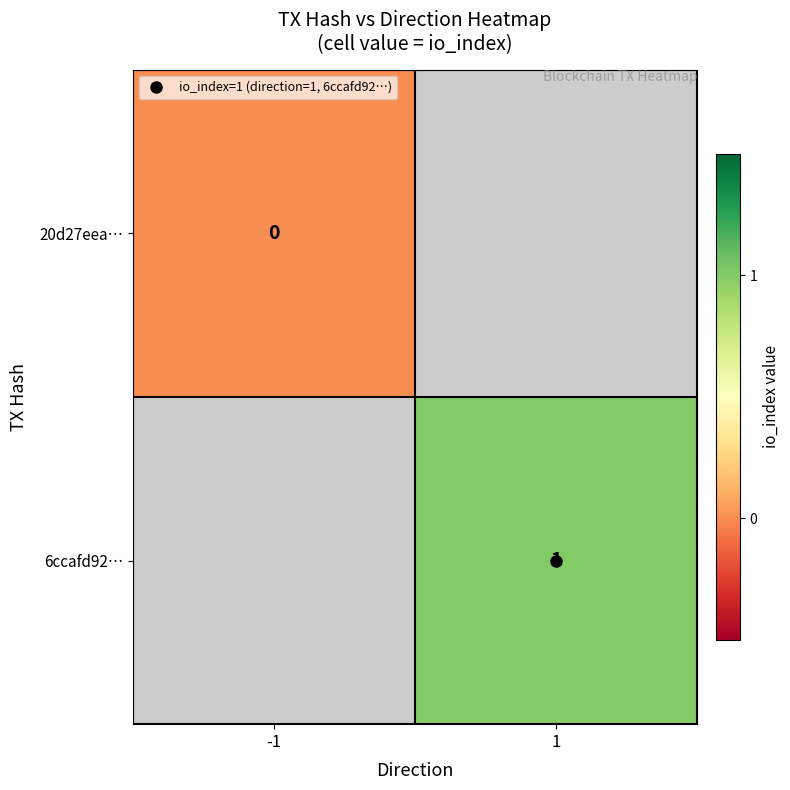

Rank the series by their maximum value, from lowest to highest.

20d27eea…, 6ccafd92…